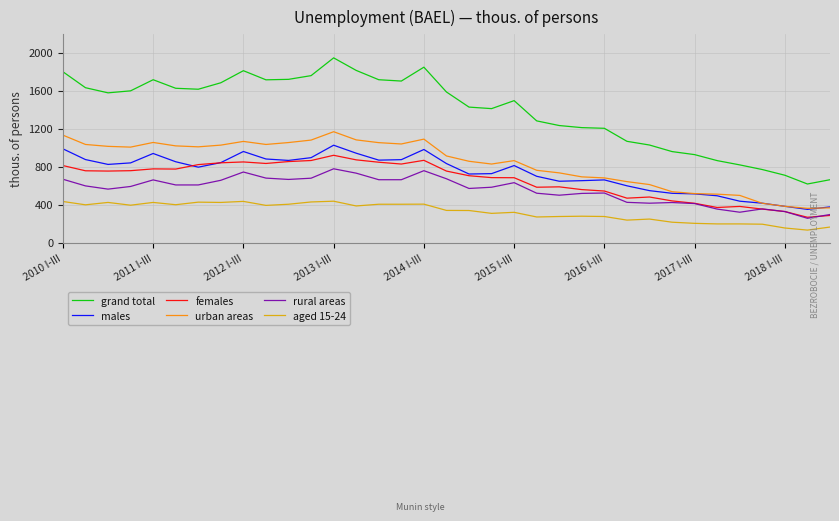

What is the maximum value for females?

919